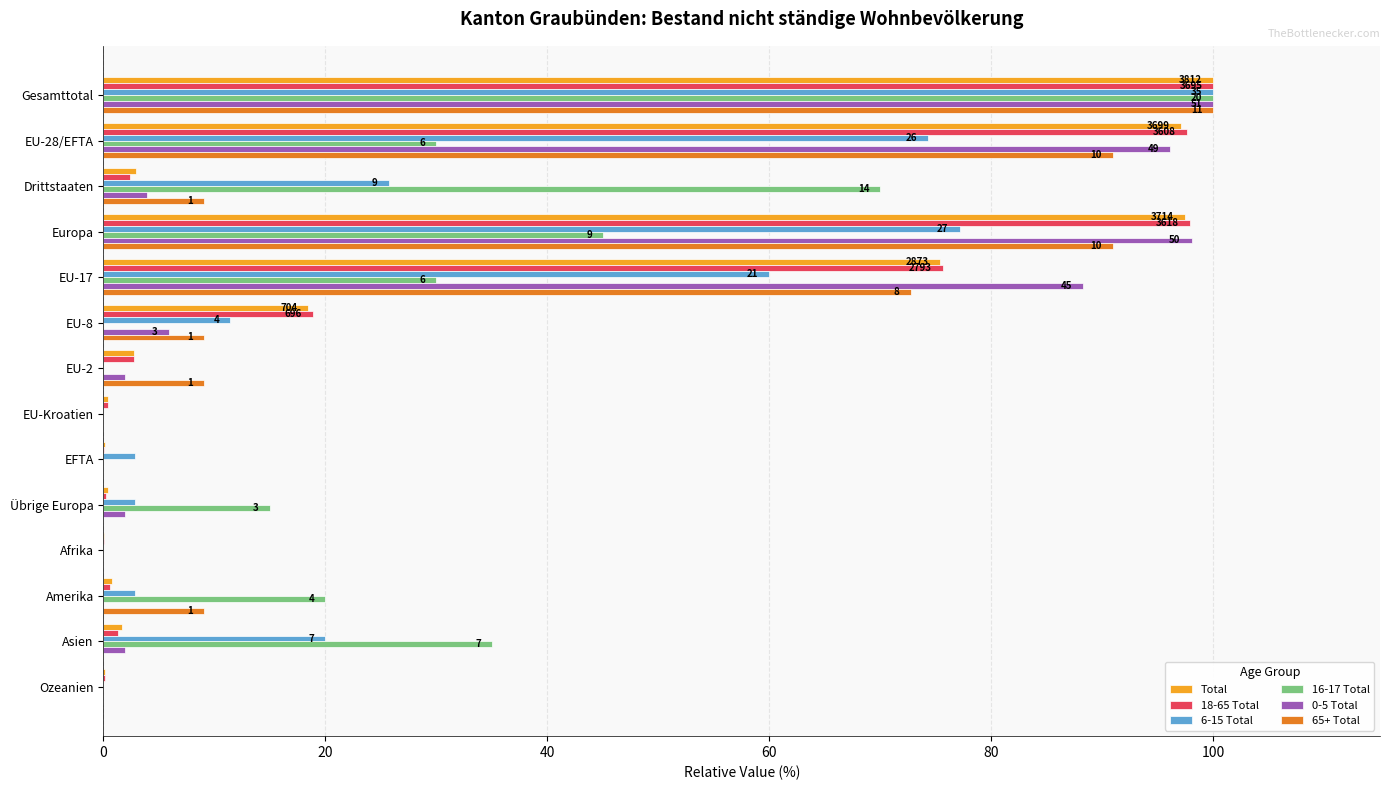

At which category is the sum across all series the highest?

Gesamttotal